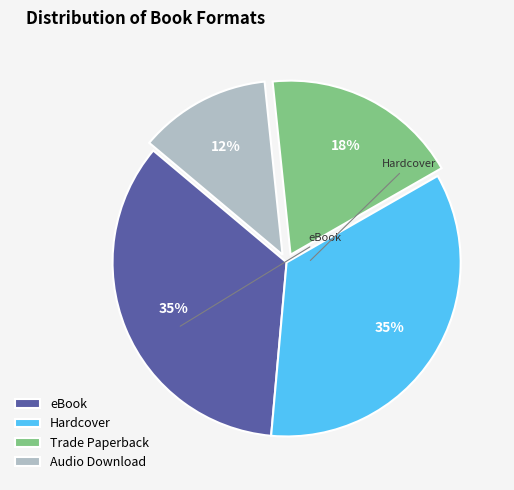

What is the smallest slice in the pie chart?

Audio Download